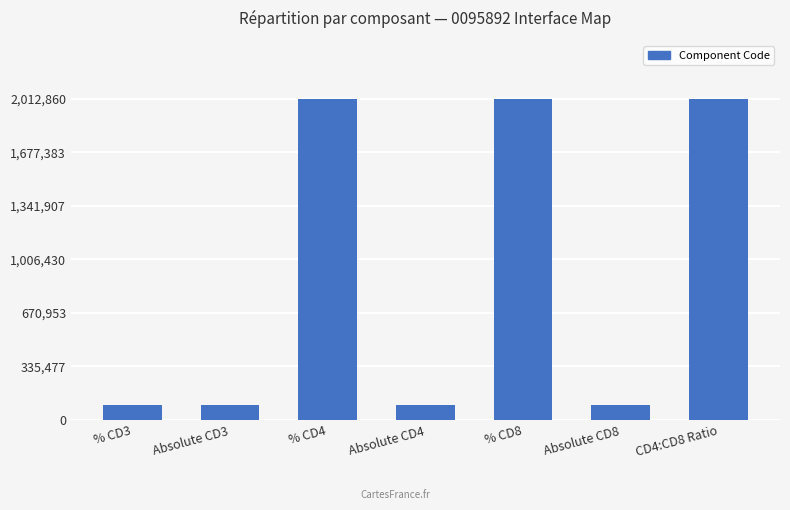

What is the value of the 7th bar from the left?

2012860